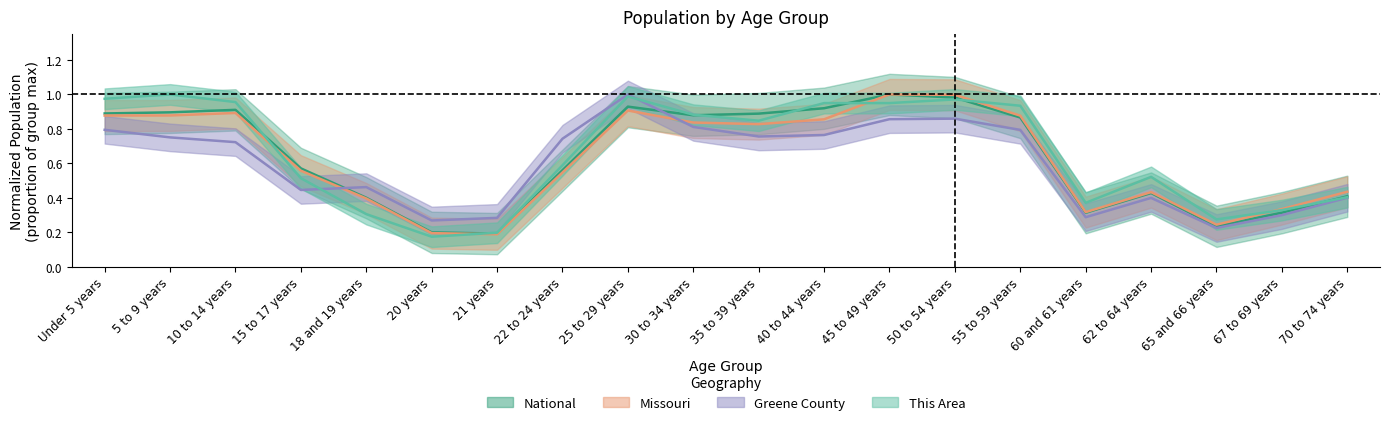

What are all the series names shown in the legend?

This Area, Greene County, Missouri, National